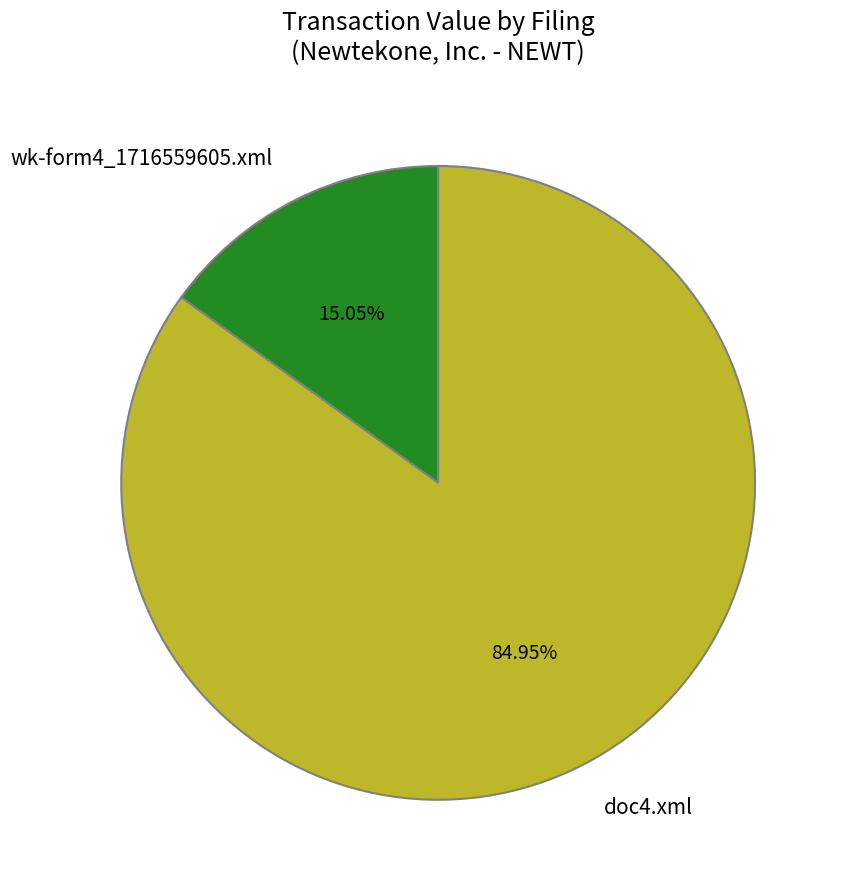

Is doc4.xml the majority of the pie?

Yes